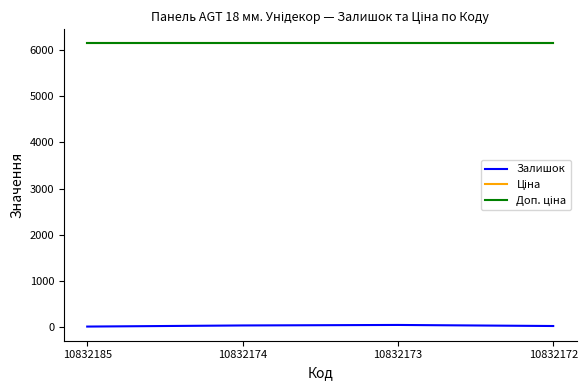

How many lines are shown in the chart?

3